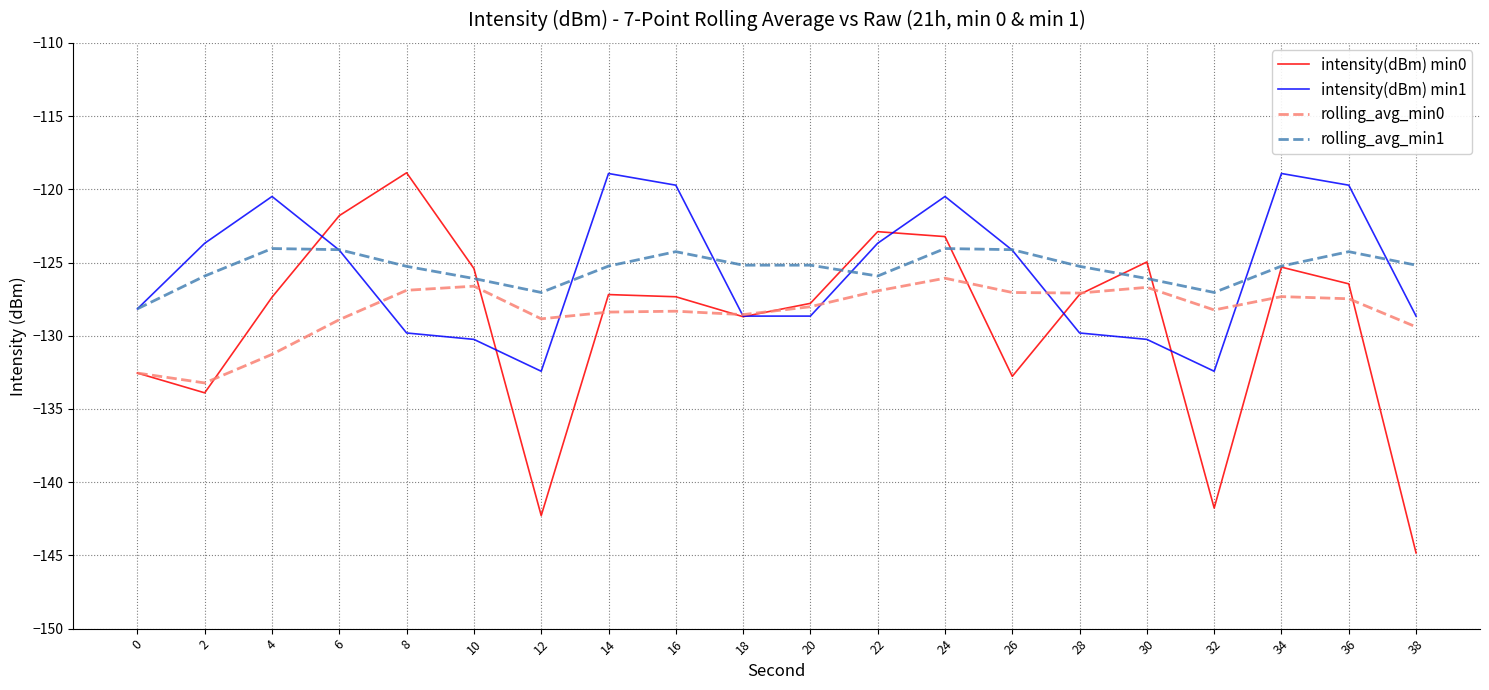

True or false: rolling_avg_min1 has a value of -124.3 at 16.

True